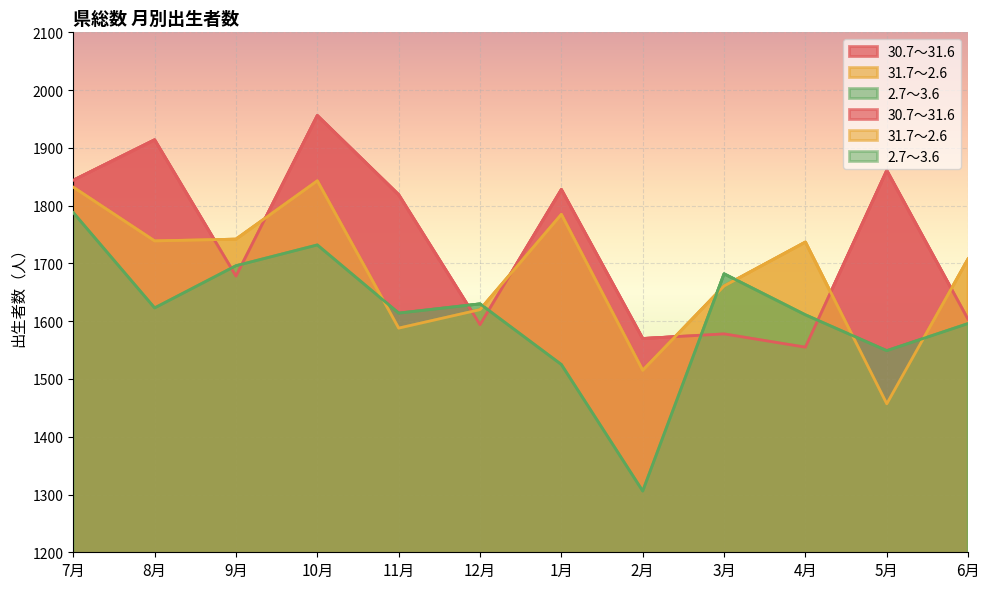

What value does the 2.7～3.6 series have at 11月, to the nearest 50?

1600